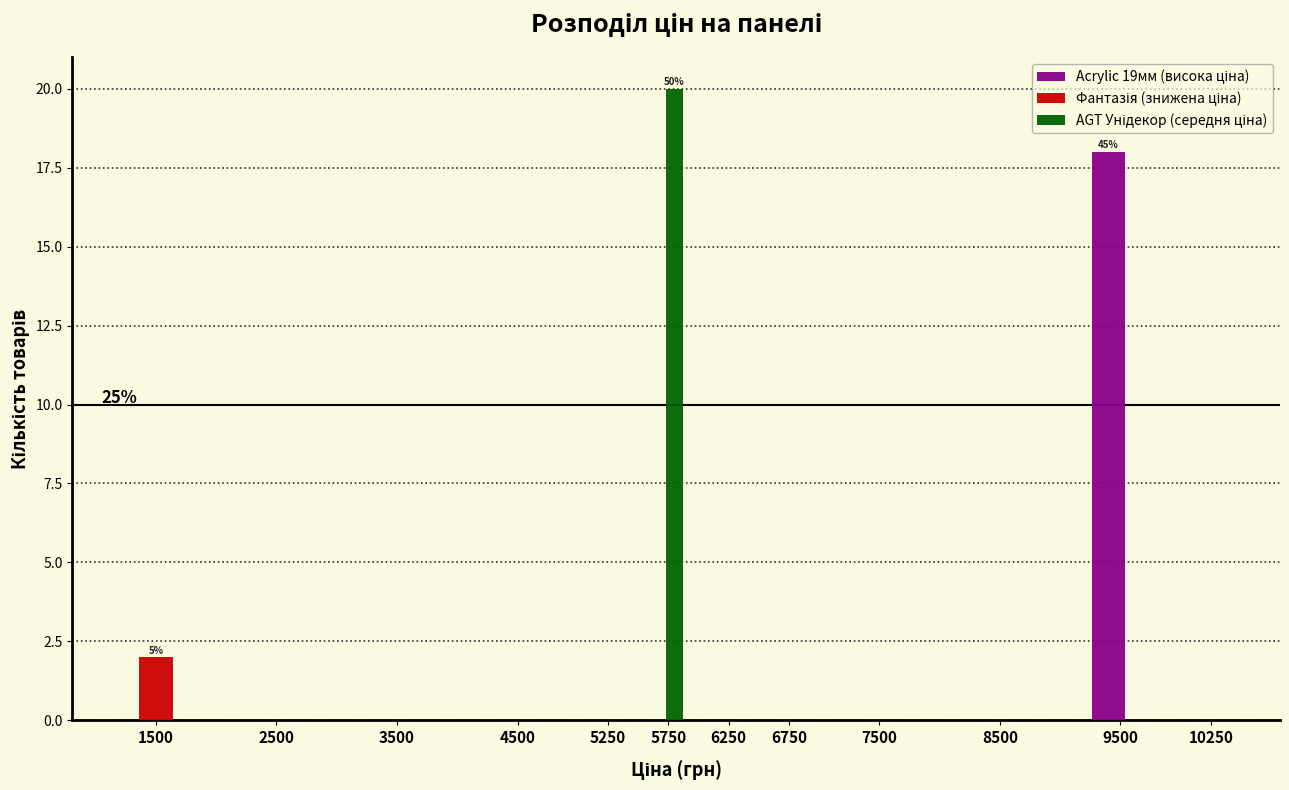

At which category is the sum across all series the highest?

5750